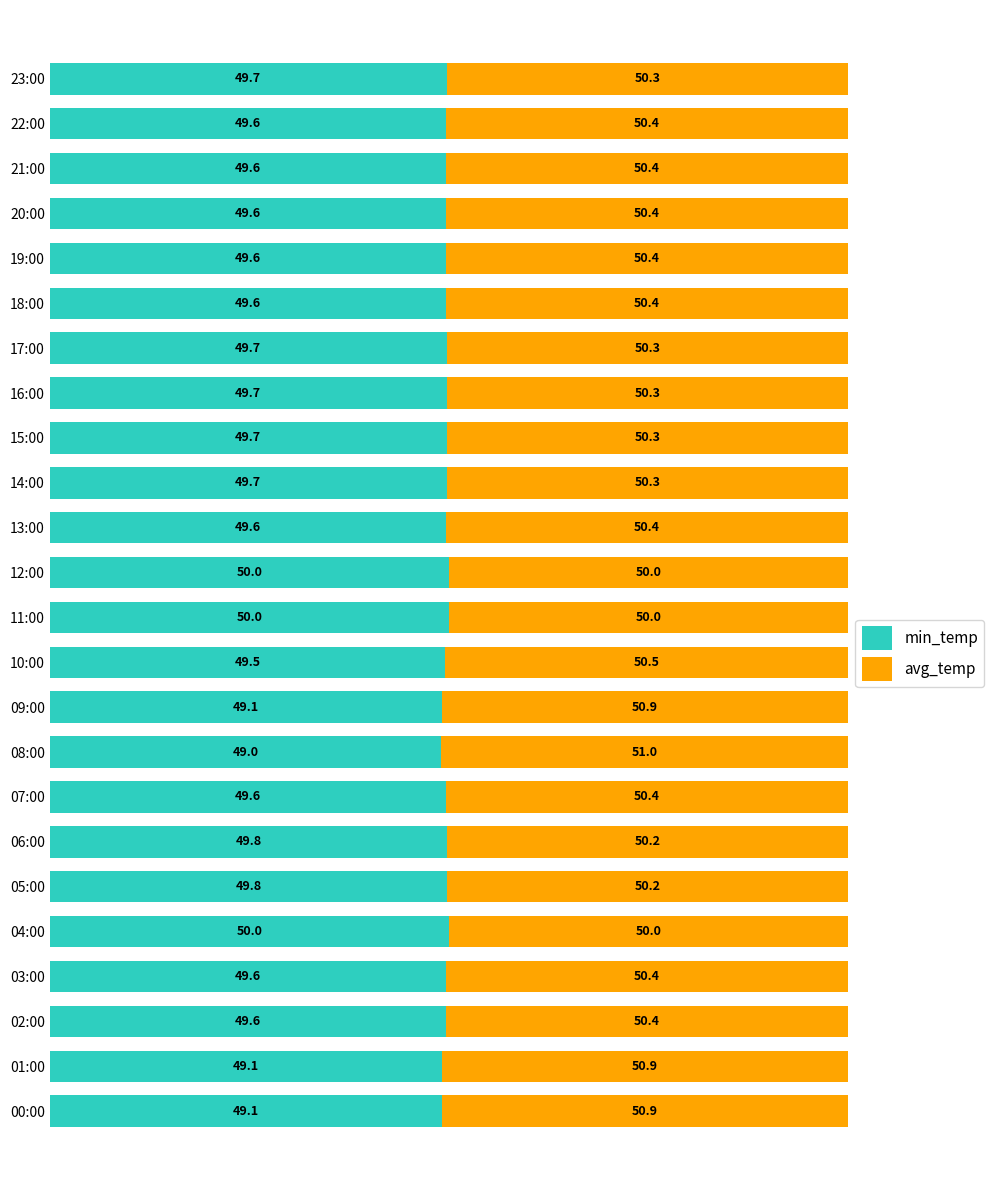

What is the maximum value for min_temp?

50.0